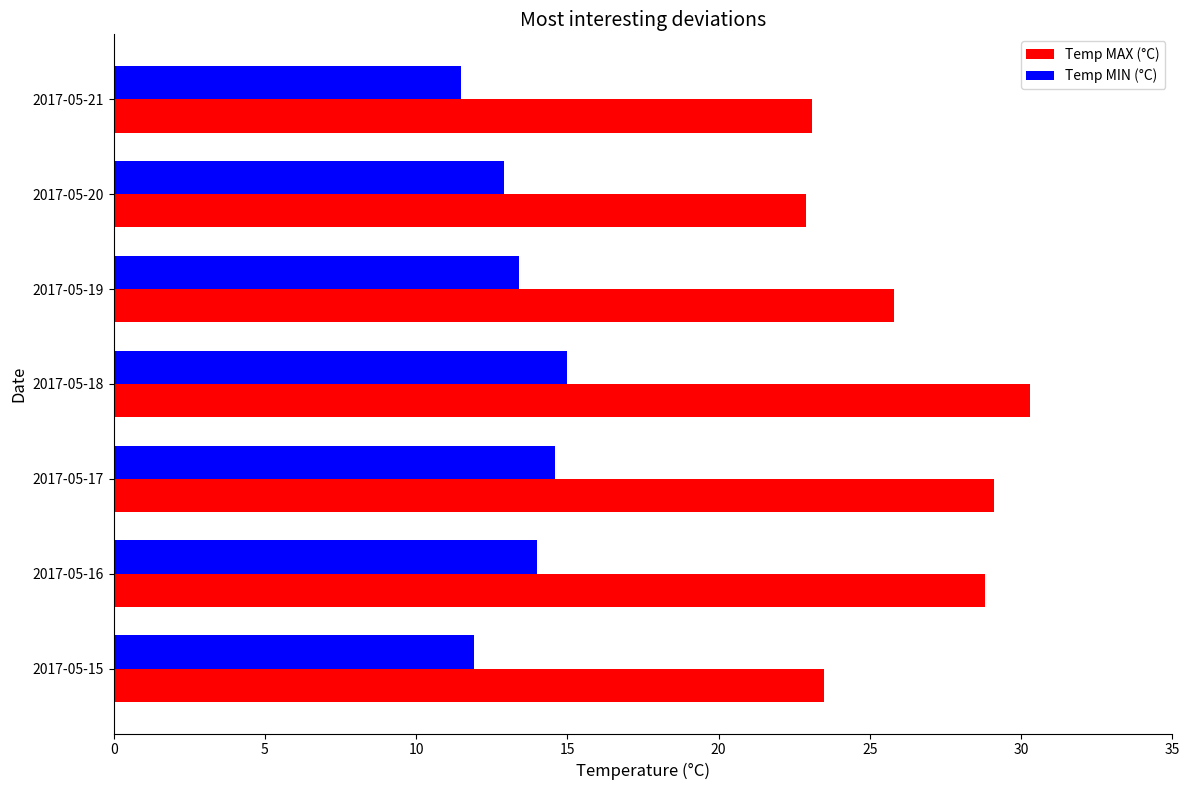

What is the difference between the highest and lowest values at 2017-05-18?

15.3